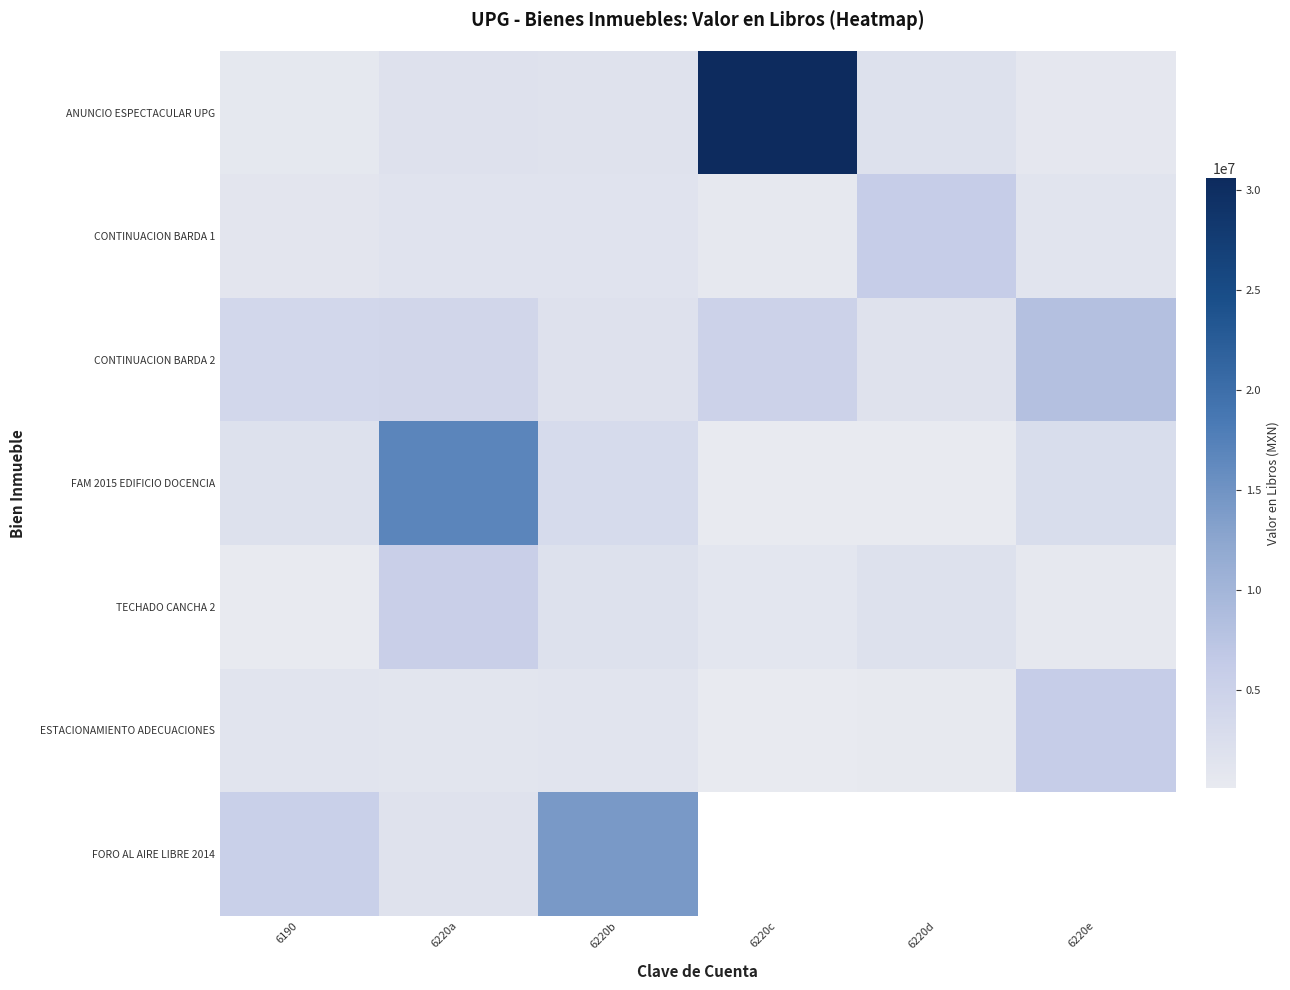

What is the difference between the highest and lowest values at 6220e?

7618638.0